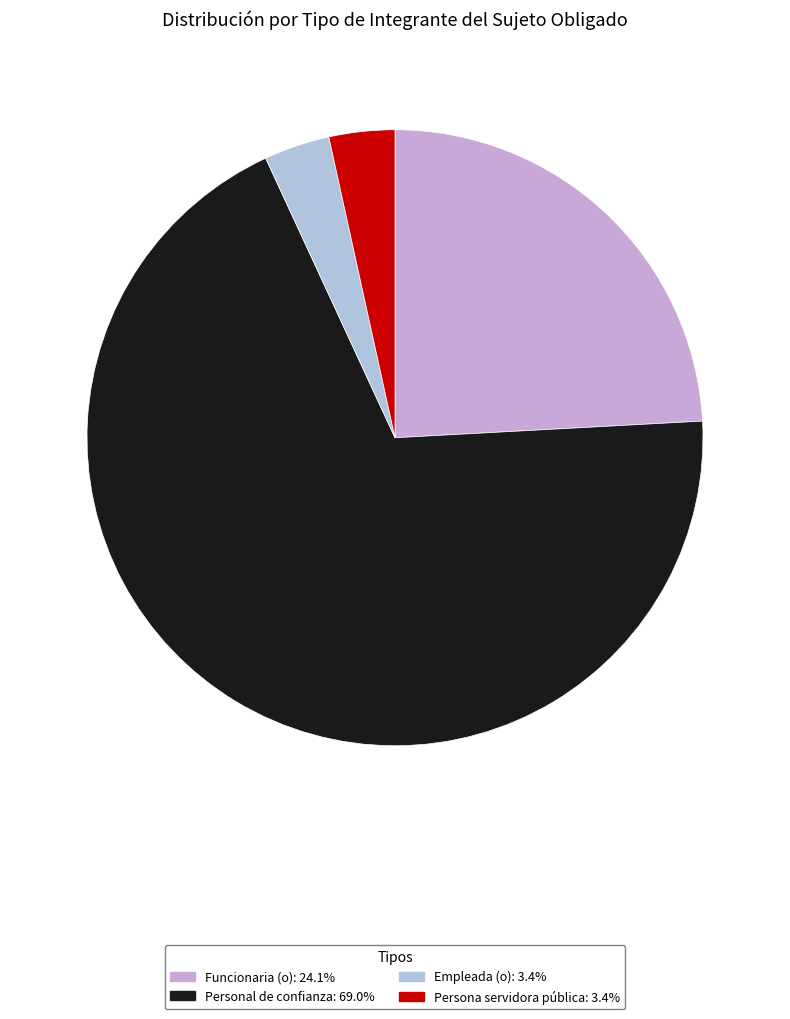

Count the number of slices in the pie.

4